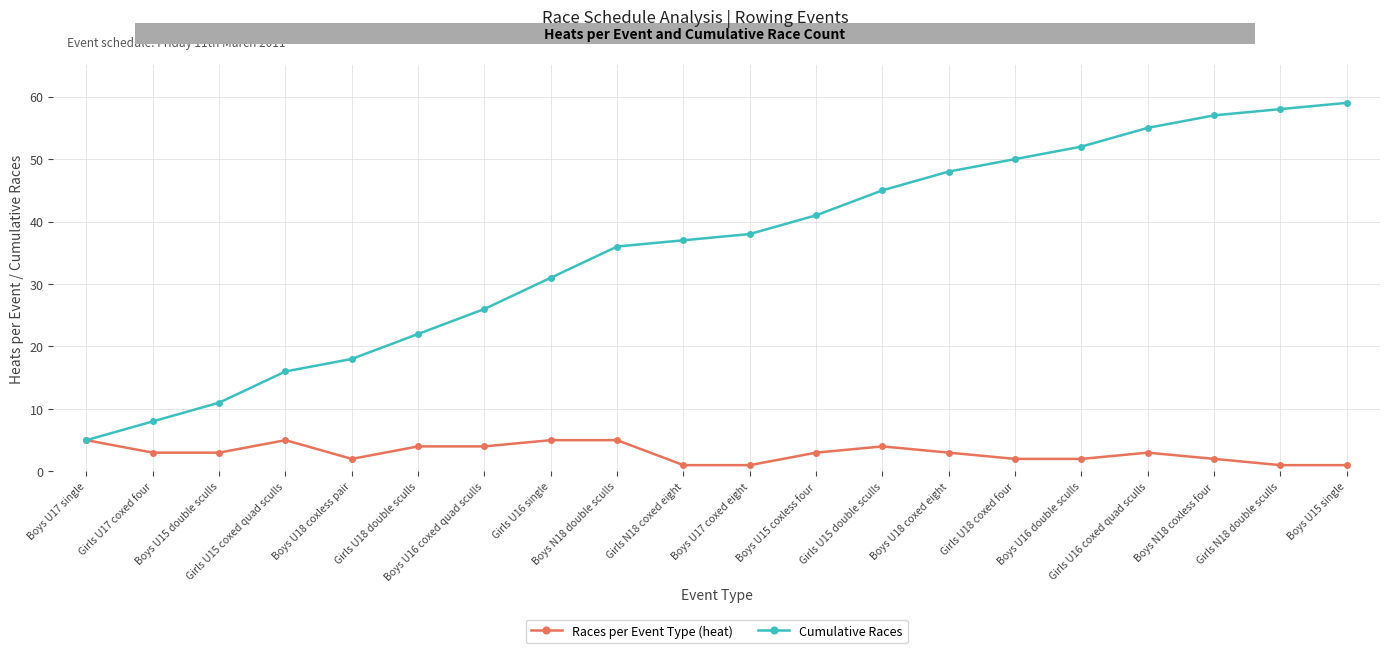

What is the label of the 13th point from the right?

Girls U16 single